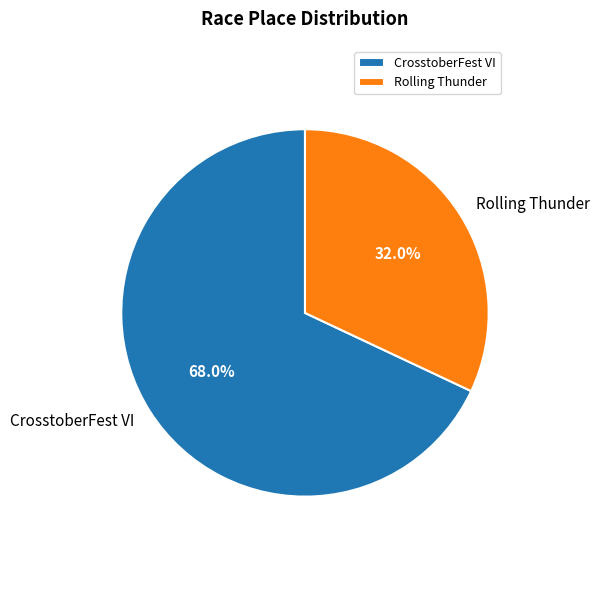

Combined, do CrosstoberFest VI and Rolling Thunder account for over 50%?

Yes